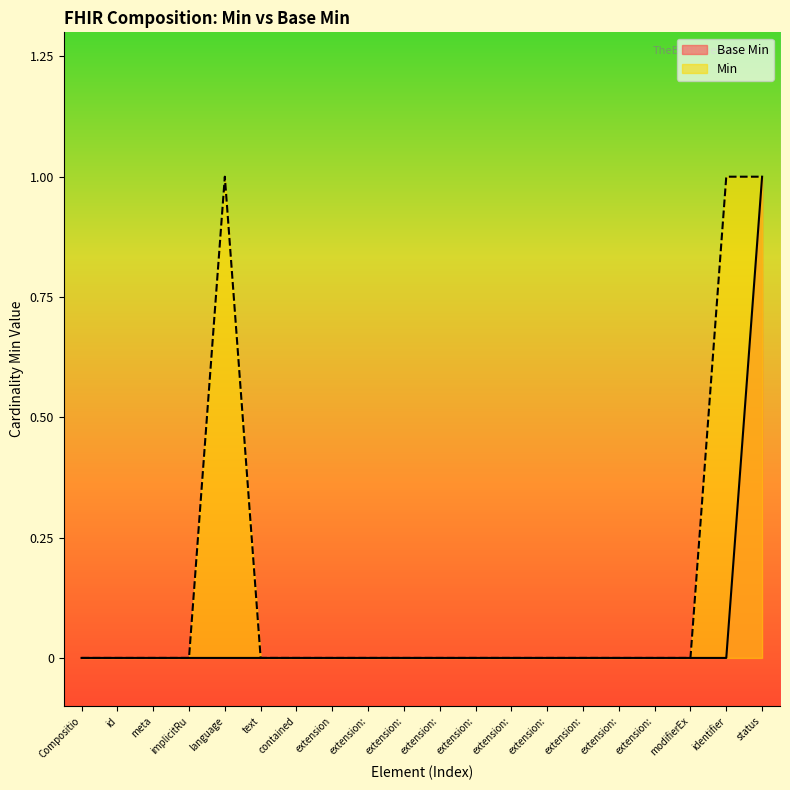

Rank the series by their average value, from highest to lowest.

Min, Base Min